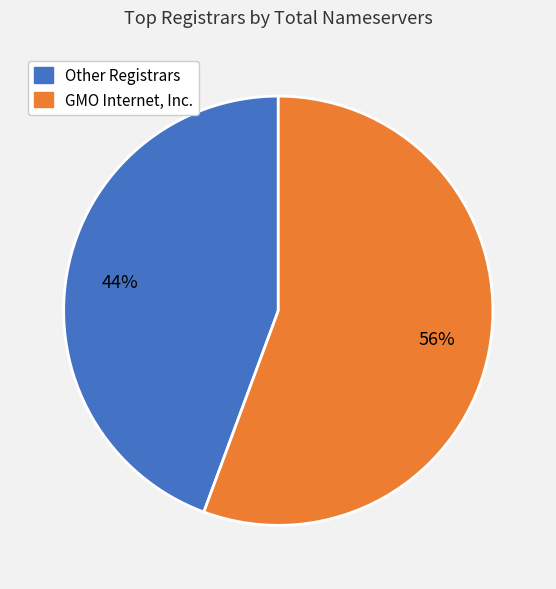

Is there any slice that represents more than half of the pie?

Yes